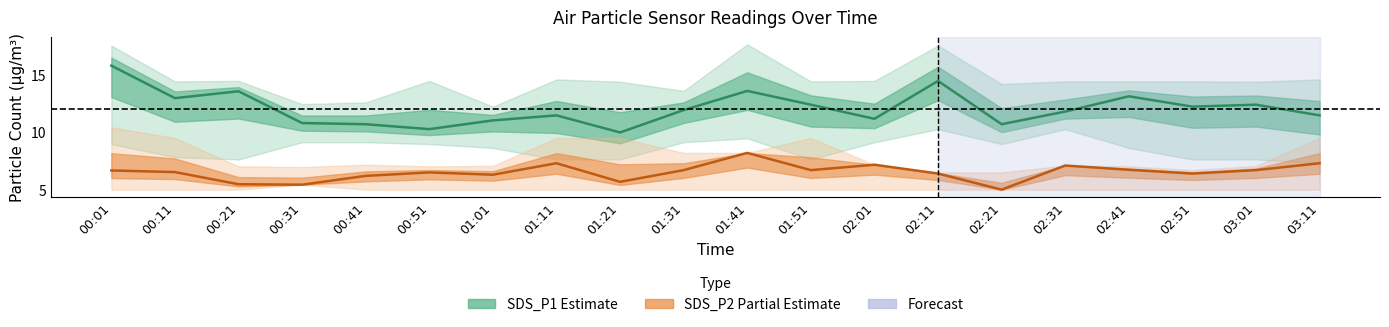

In SDS_P1 estimate, how many points are higher than both neighbors (excluding endpoints)?

6